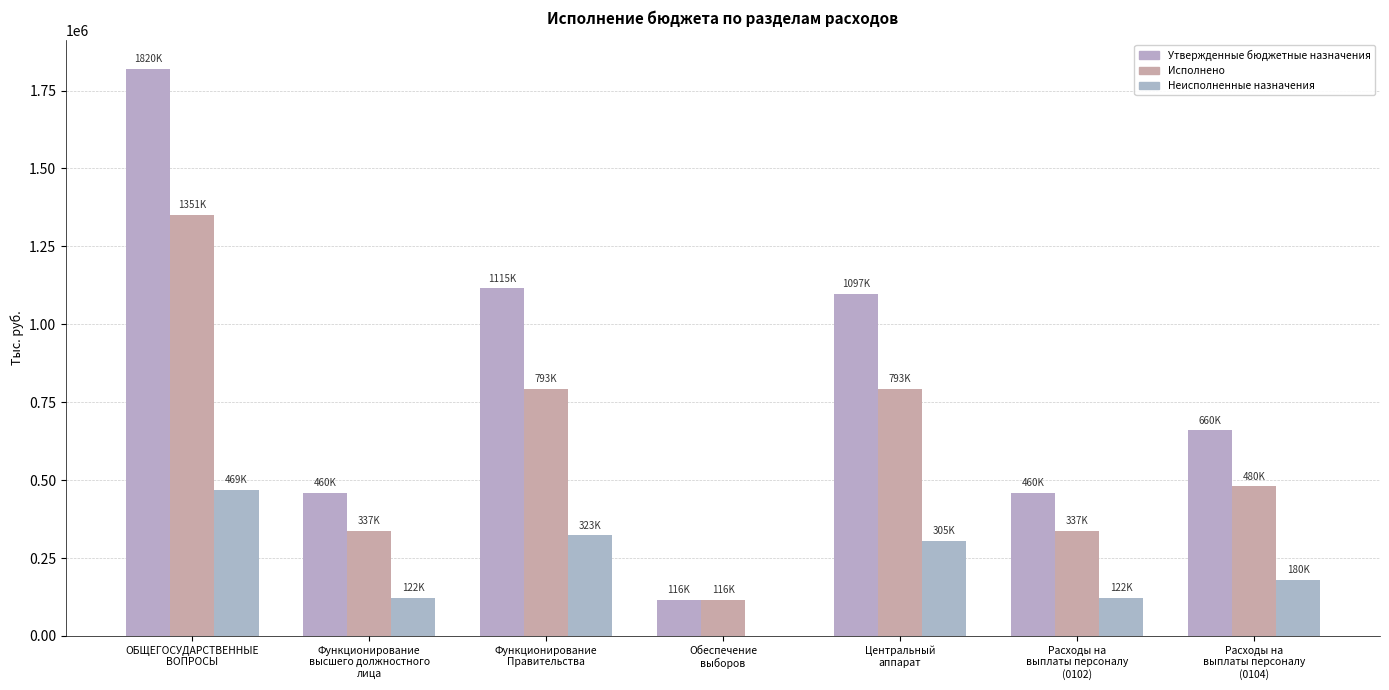

Reading left to right, transcribe all the data shown in this chart.

Утвержденные бюджетные назначения: ОБЩЕГОСУДАРСТВЕННЫЕ
ВОПРОСЫ=1820439.4	Функционирование
высшего должностного
лица=459700.0	Функционирование
Правительства=1115300.0	Обеспечение
выборов=115818.0	Центральный
аппарат=1097300.0	Расходы на
выплаты персоналу
(0102)=459700.0	Расходы на
выплаты персоналу
(0104)=660050.0
Исполнено: ОБЩЕГОСУДАРСТВЕННЫЕ
ВОПРОСЫ=1351128.8	Функционирование
высшего должностного
лица=337288.6	Функционирование
Правительства=792796.8	Обеспечение
выборов=115818.0	Центральный
аппарат=792796.8	Расходы на
выплаты персоналу
(0102)=337288.6	Расходы на
выплаты персоналу
(0104)=479657.9
Неисполненные назначения: ОБЩЕГОСУДАРСТВЕННЫЕ
ВОПРОСЫ=469310.6	Функционирование
высшего должностного
лица=122411.4	Функционирование
Правительства=322503.2	Обеспечение
выборов=0.0	Центральный
аппарат=304503.2	Расходы на
выплаты персоналу
(0102)=122411.4	Расходы на
выплаты персоналу
(0104)=180392.1